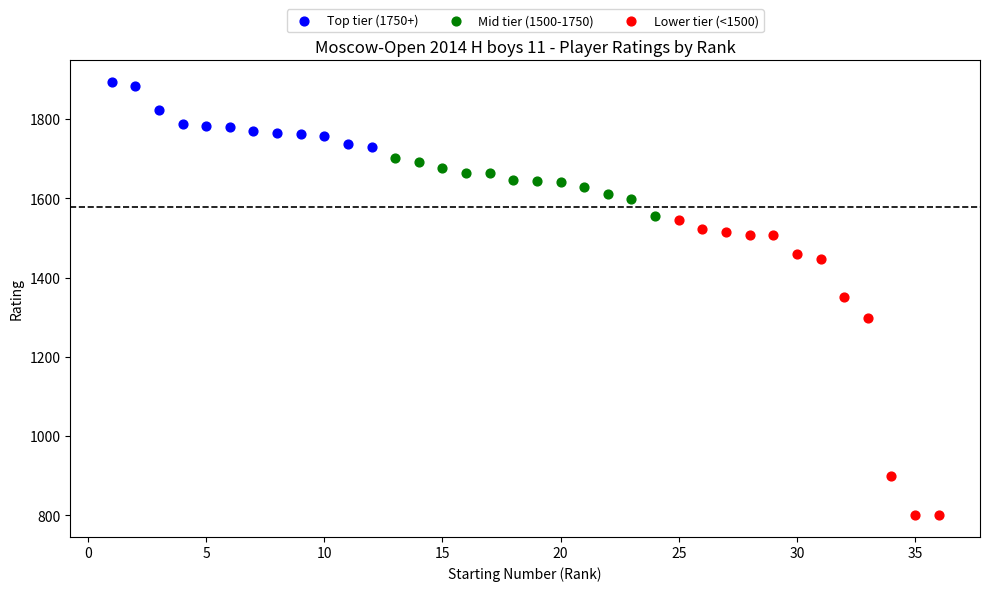

Which series contains the highest Y value?

Top tier (1750+)